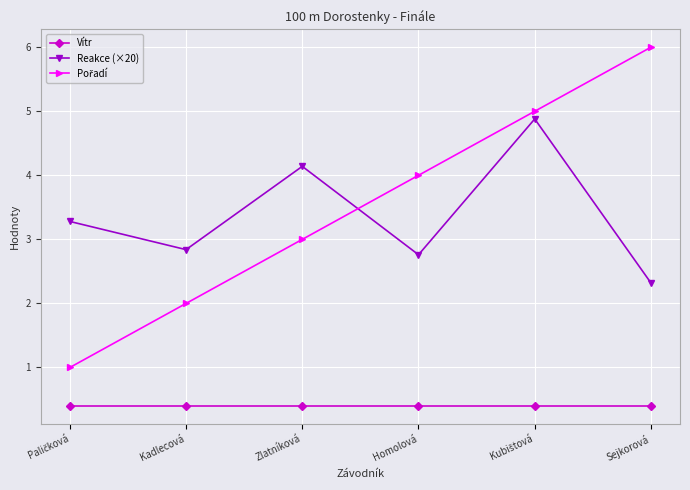

What is the total value across all series at Sejkorová?

8.7